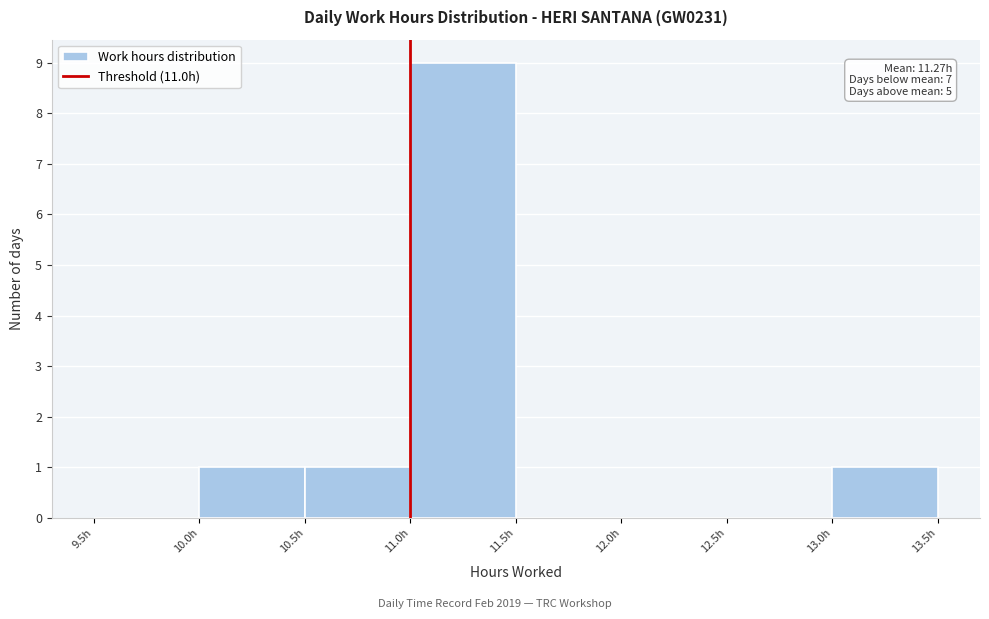

Which range on the x-axis has the tallest bar?

11.0 to 11.5